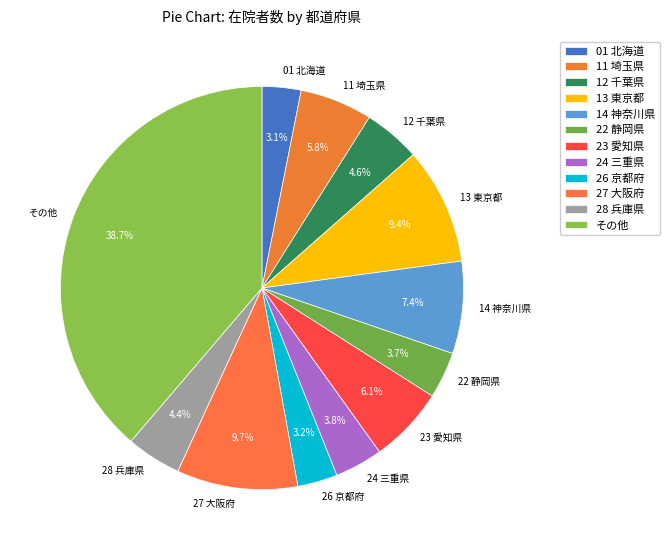

What is the total percentage of 28 兵庫県 and 11 埼玉県?

10.2%